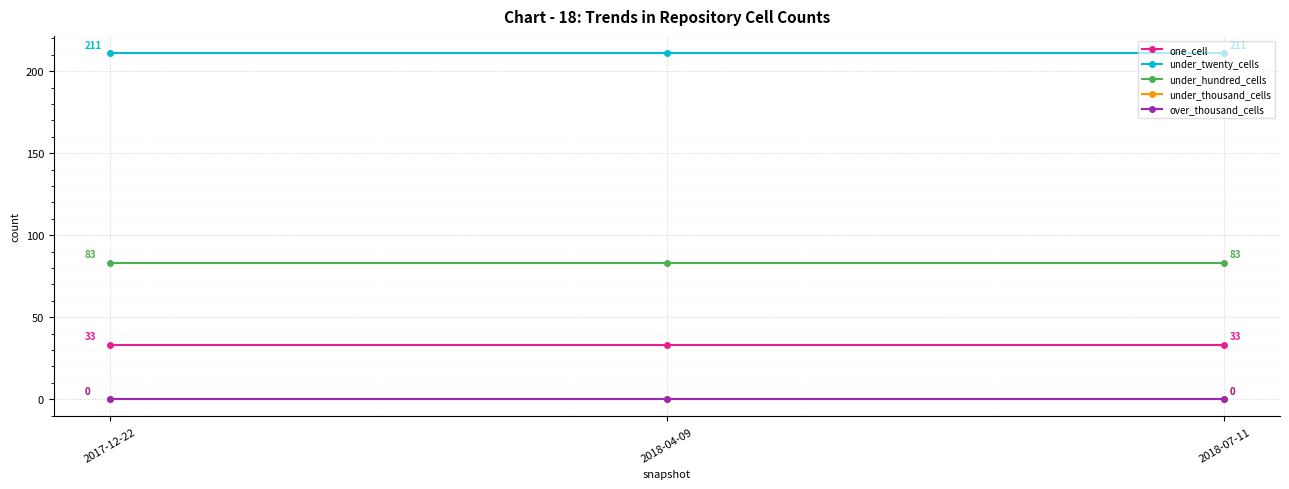

Is this an area chart (filled region under the line)?

No